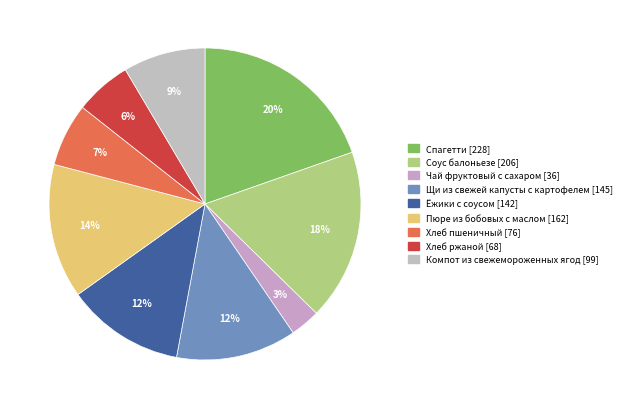

Is there any slice that represents more than half of the pie?

No